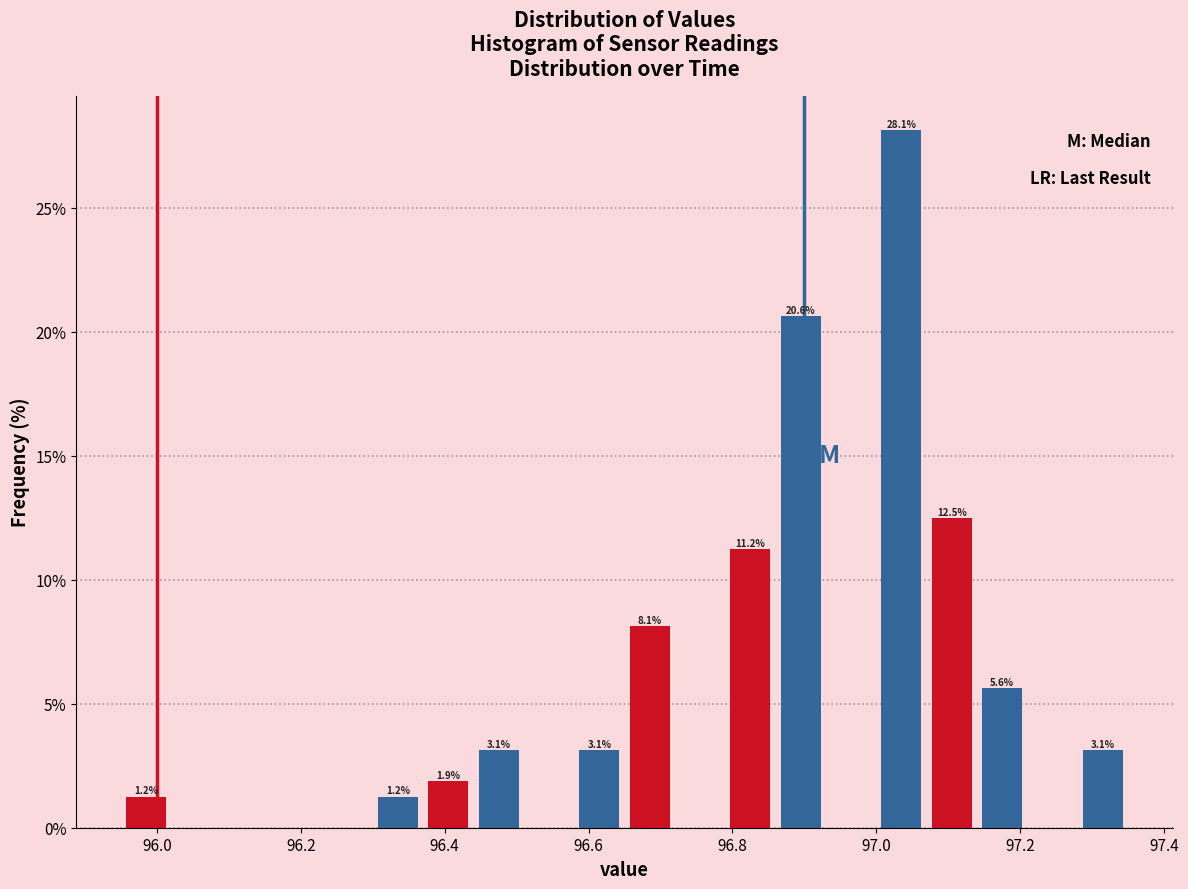

Read against the x-axis, roughly where is the centre of the tallest bar?

97.04